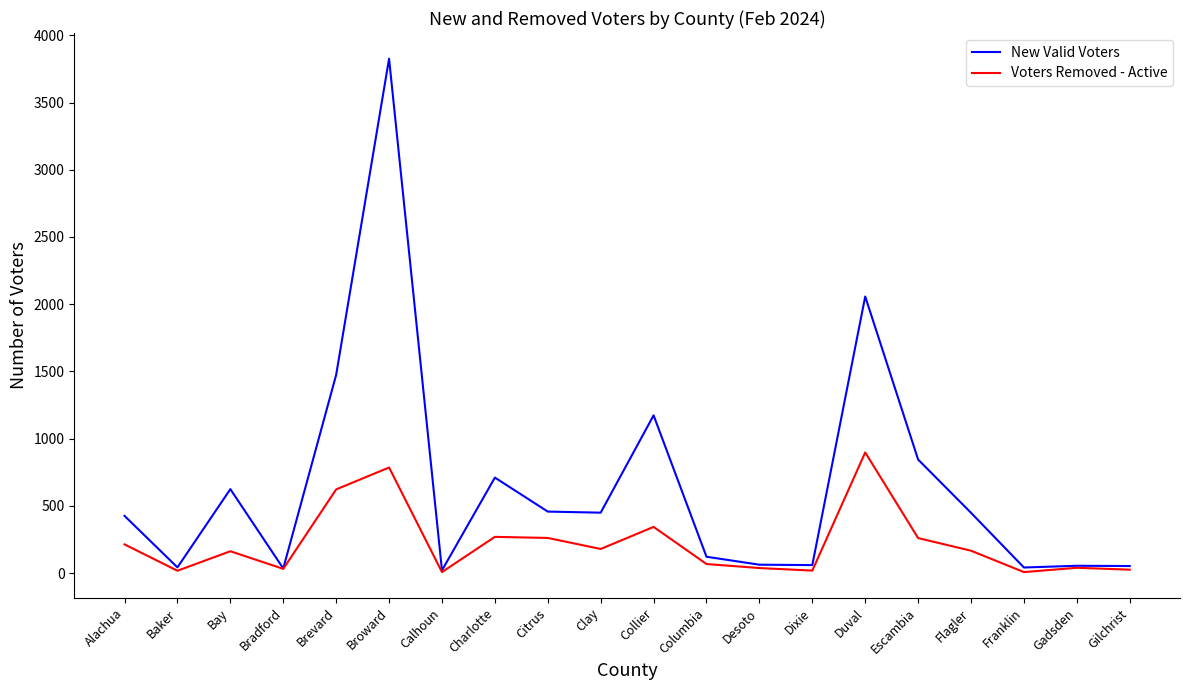

The value of New Valid Voters at Collier is 1173. True or false?

True